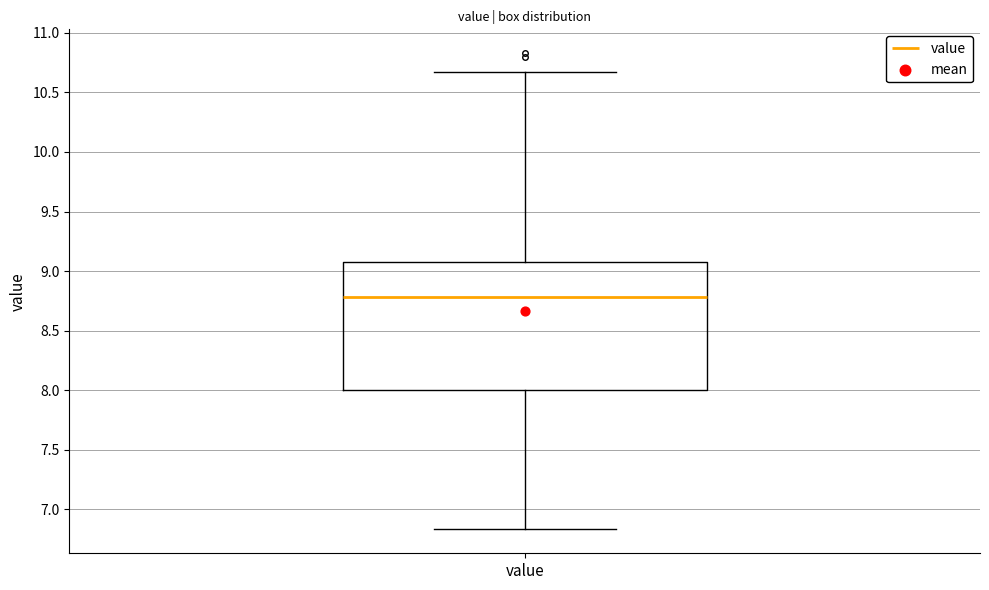

Where does the median line of the box for value sit on the y-axis? The values are not printed on the chart, so give them approximately, as read against the axis.

8.80